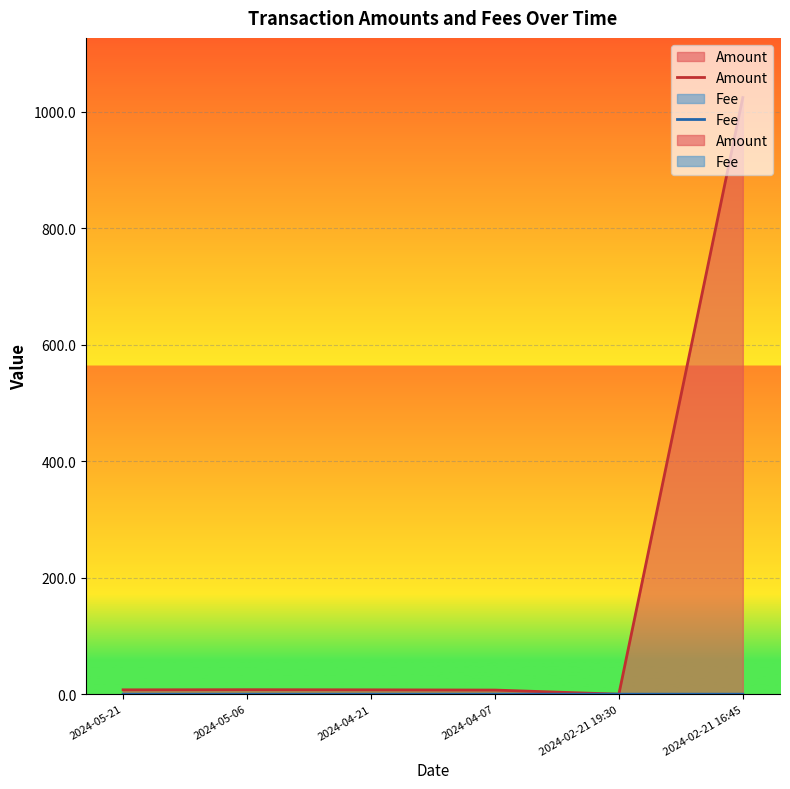

True or false: Amount has a value of 1.8 at 2024-05-06.

False